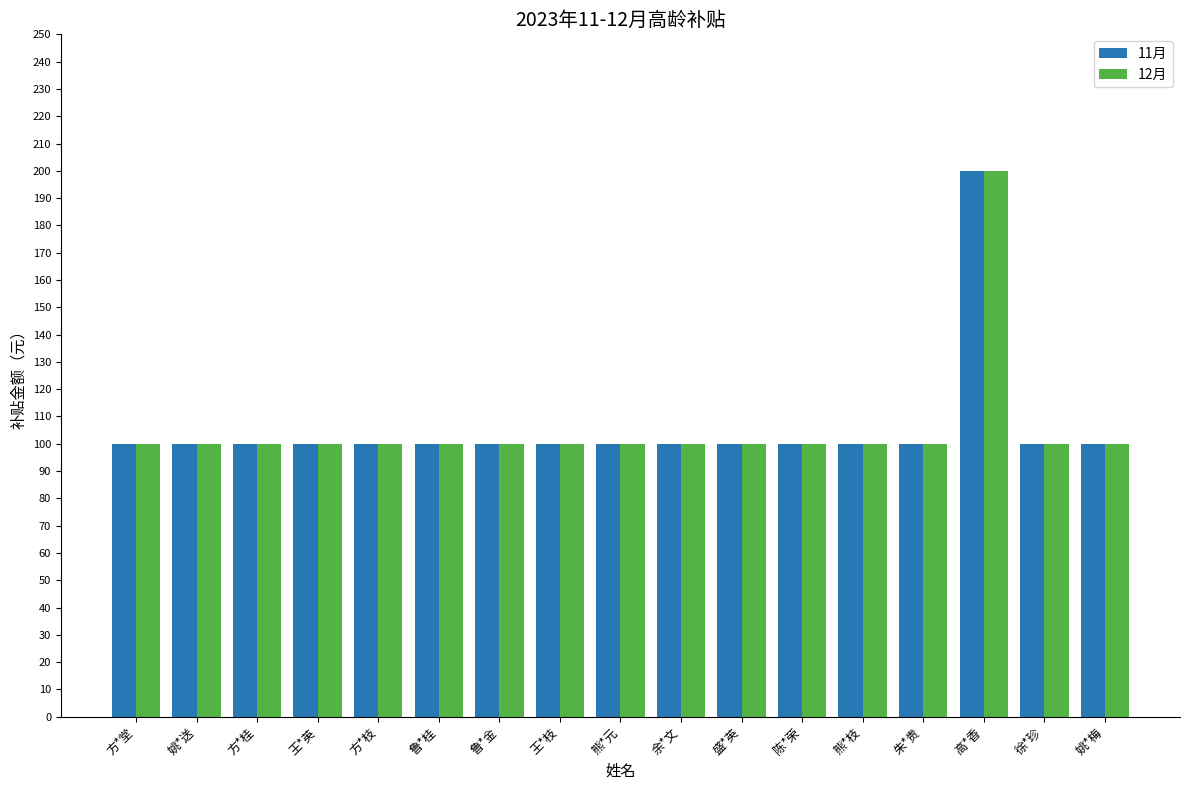

The value of 12月 at 鲁*金 is 143. True or false?

False